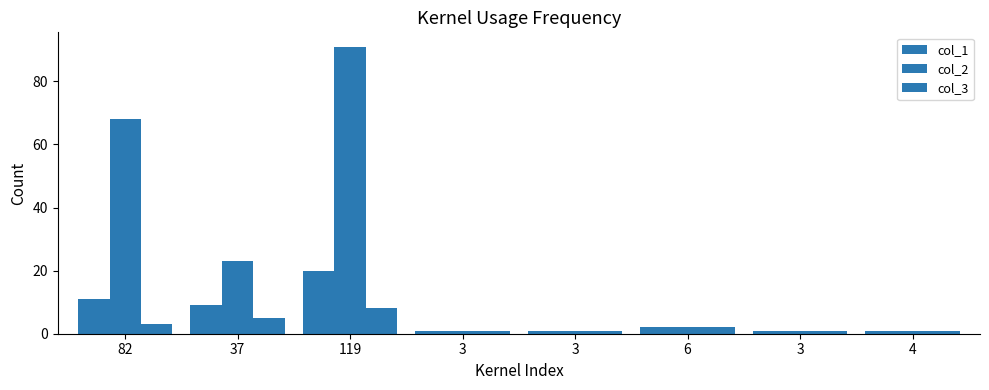

Does the chart contain any negative values?

No